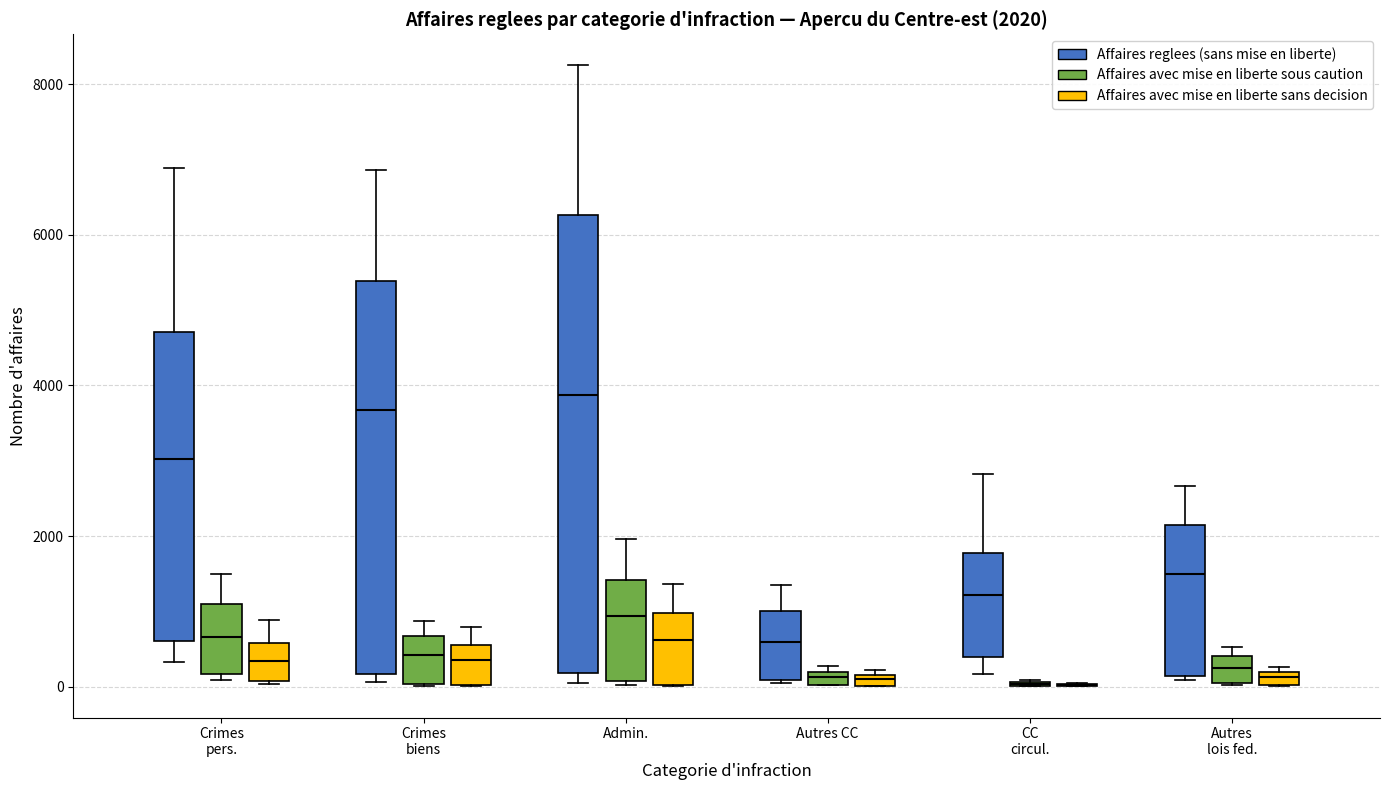

Which box is the tallest, from its lower edge to its upper edge?

Admin. (Affaires reglees (sans mise en liberte))